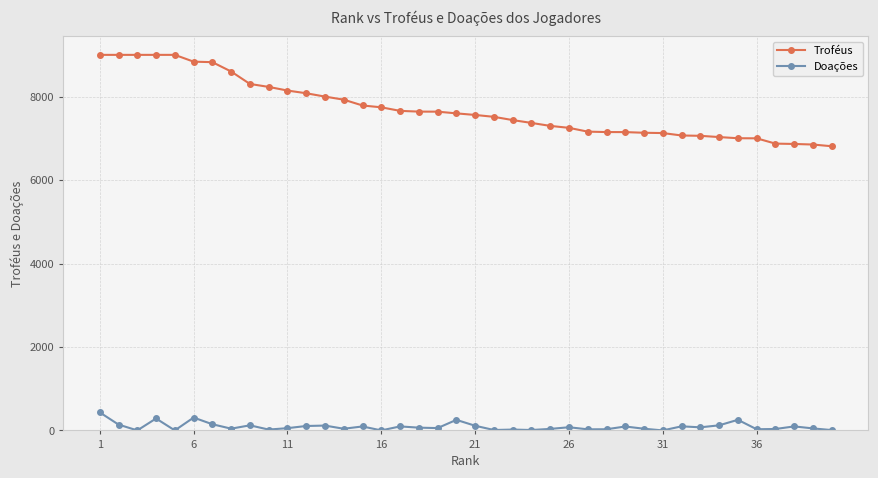

Which series has the largest total across all categories?

Troféus